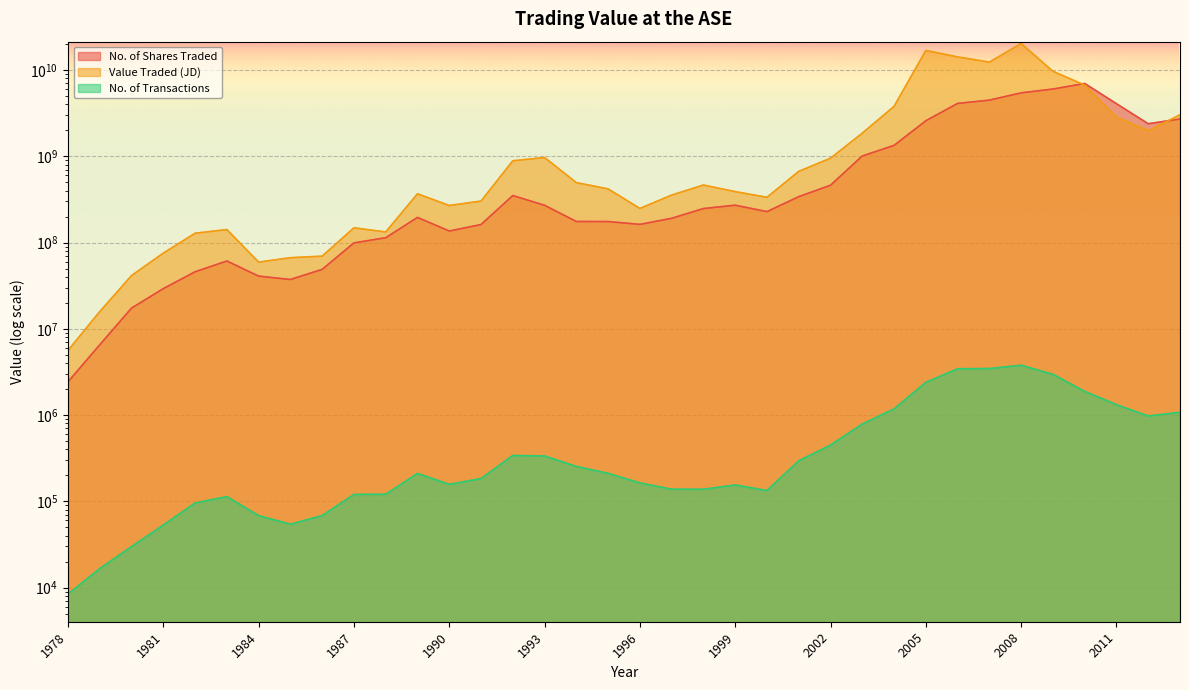

The value of No. of Shares Traded at 1982 is 45839068. True or false?

True